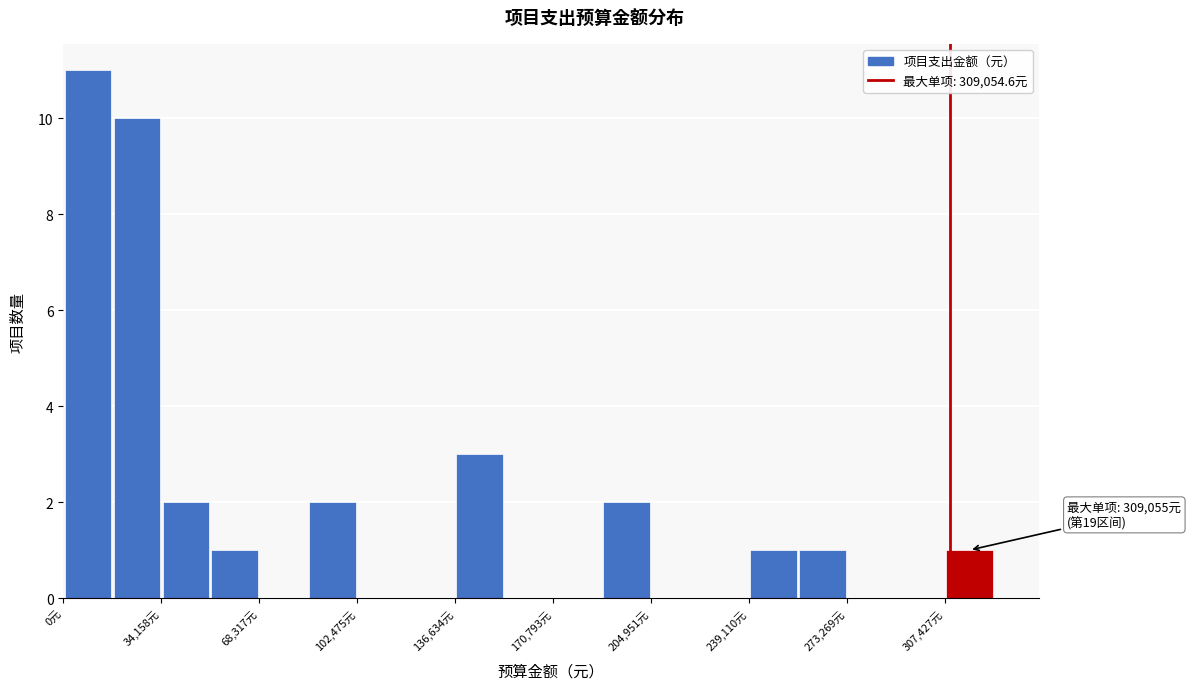

Read against the x-axis, roughly where is the centre of the tallest bar?

10000